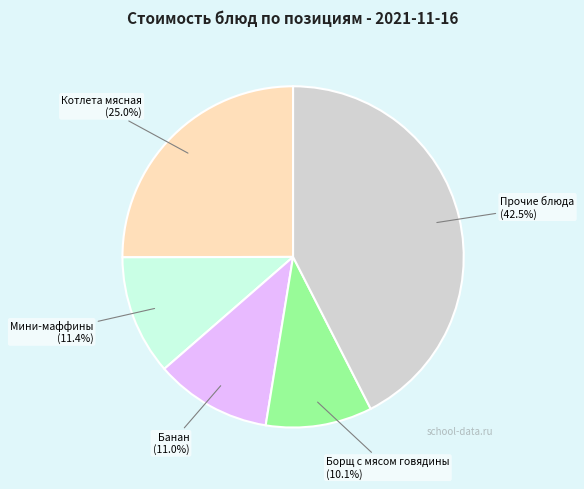

The Банан slice represents 23% of the pie. True or false?

False